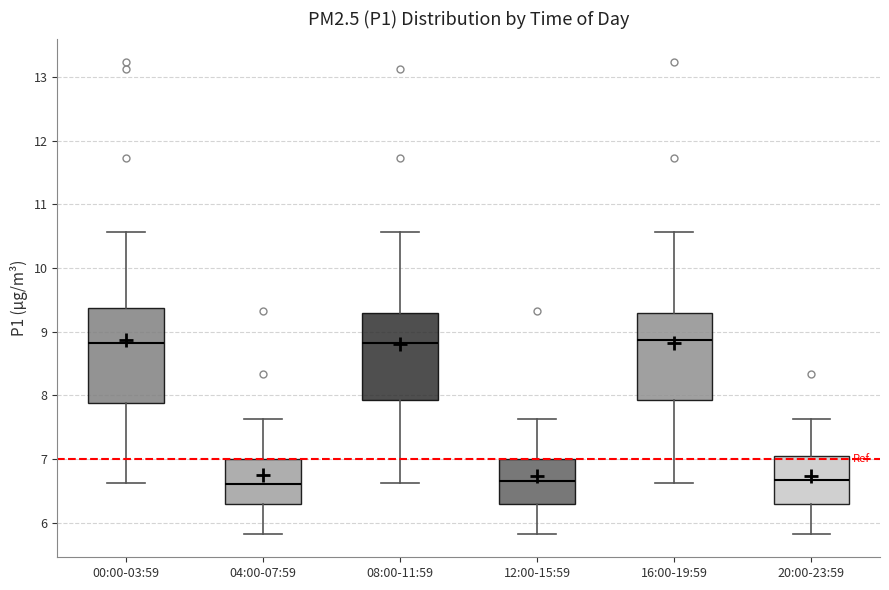

Where does the median line of the box for 20:00-23:59 sit on the y-axis? The values are not printed on the chart, so give them approximately, as read against the axis.

6.7